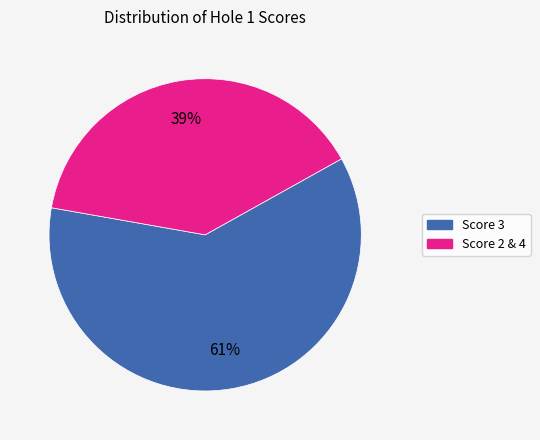

Approximately how many times larger is the value at Score 3 compared to Score 2 & 4?

1.6